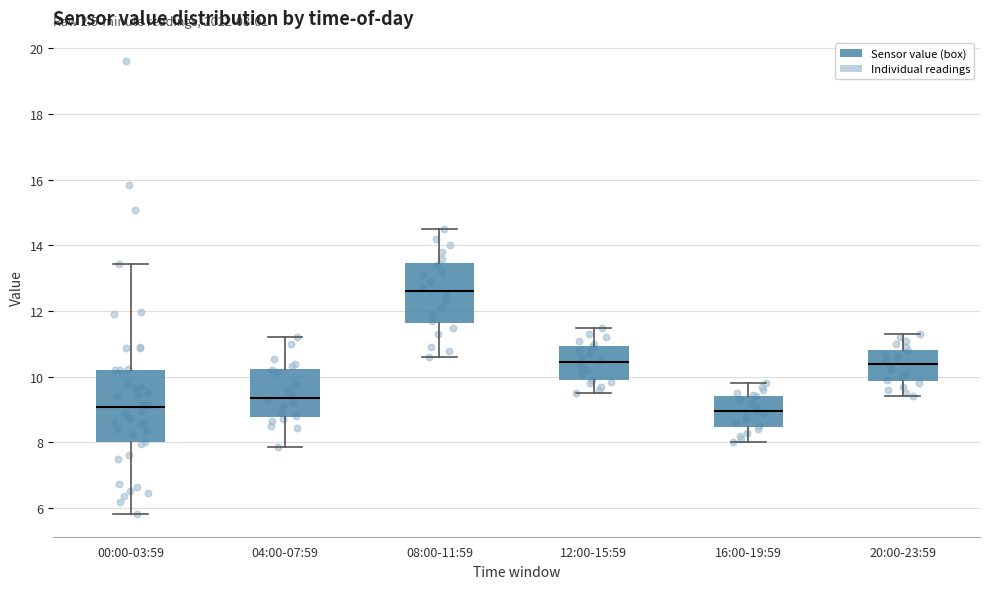

Which box's median line is the highest?

08:00-11:59